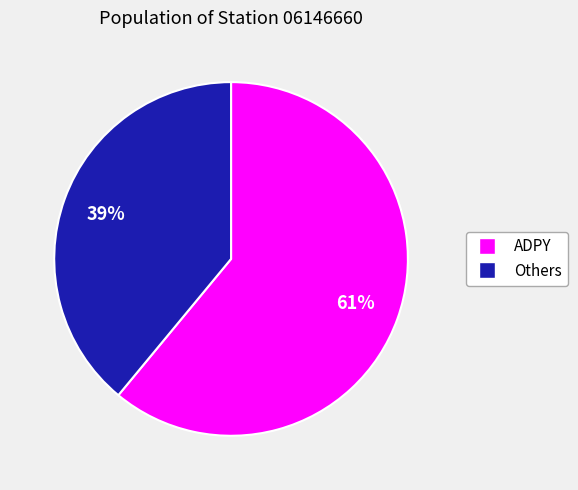

Count the number of slices in the pie.

2